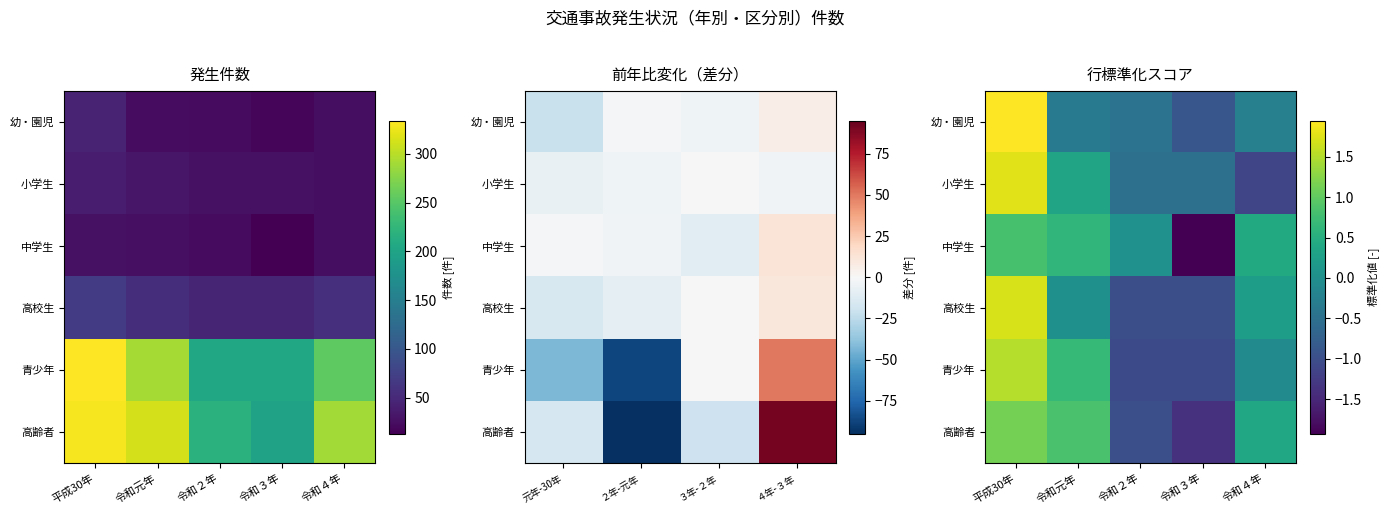

Count the number of data series in this chart.

6